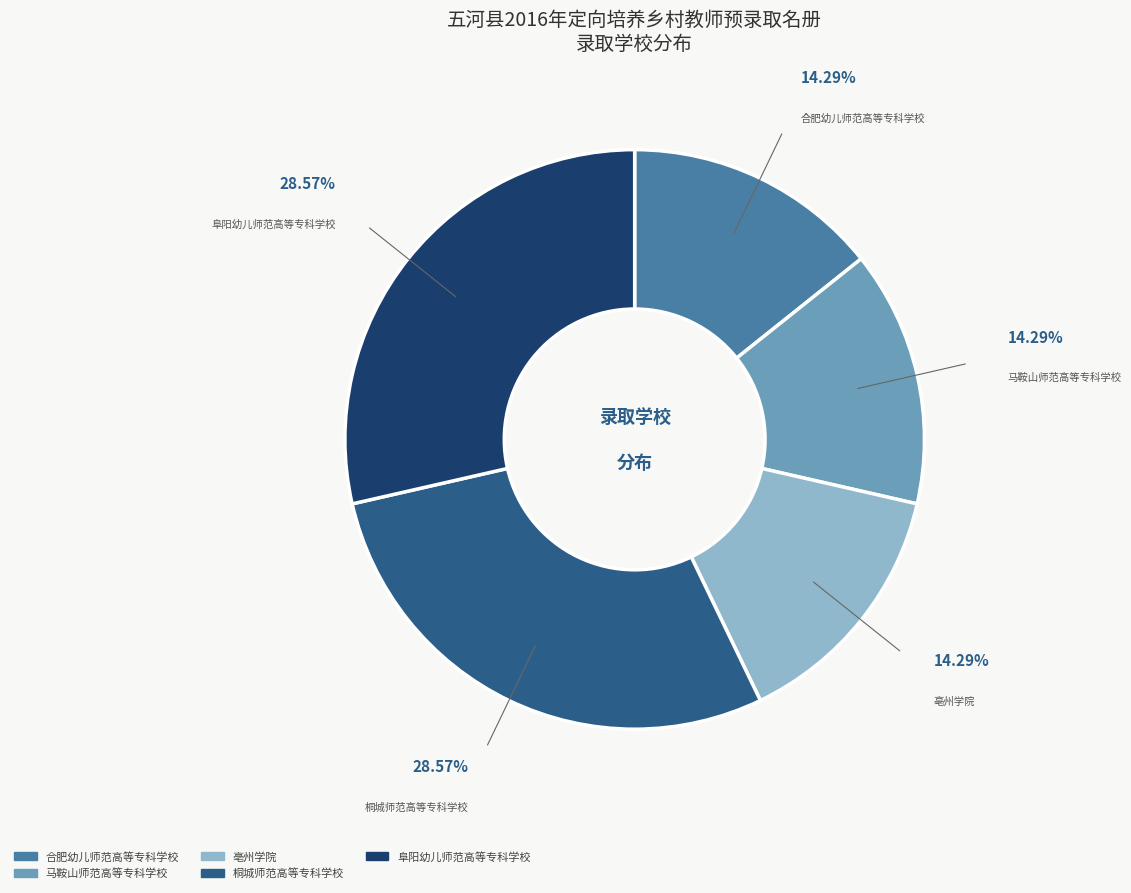

Is there a majority slice in this chart?

No